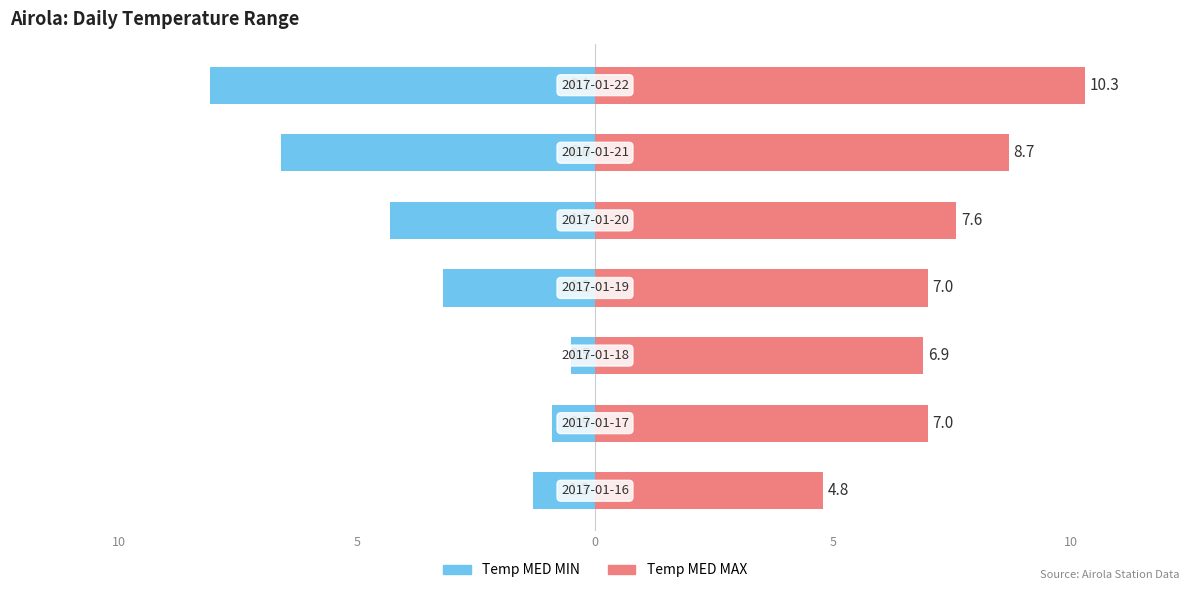

What is the highest value of the Temp MED MAX series?

10.3